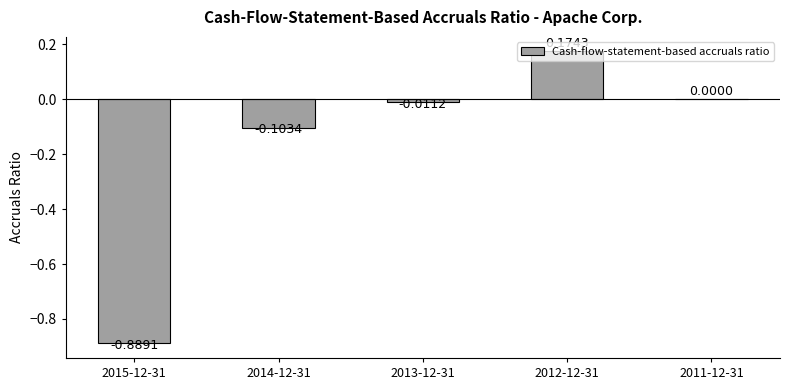

Between 2014-12-31 and 2013-12-31, which is larger?

2013-12-31